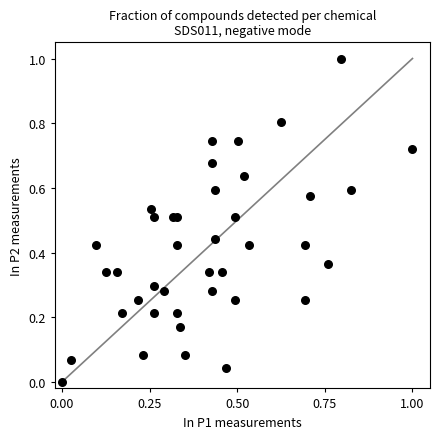

What is the range of Y values (max minus min)?

1.0